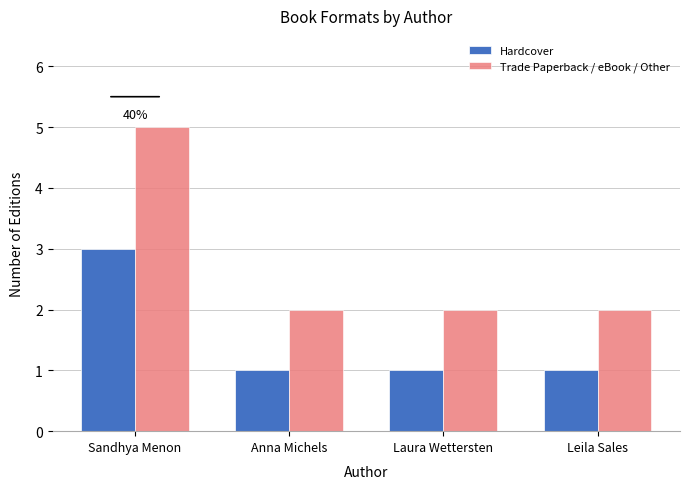

Which series has the widest spread of values?

Trade Paperback / eBook / Other